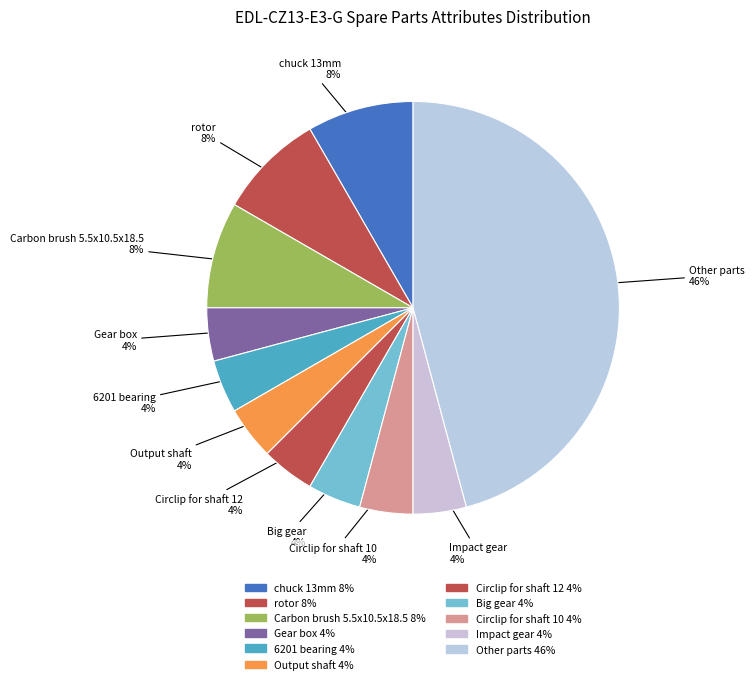

How many segments does this pie chart have?

11